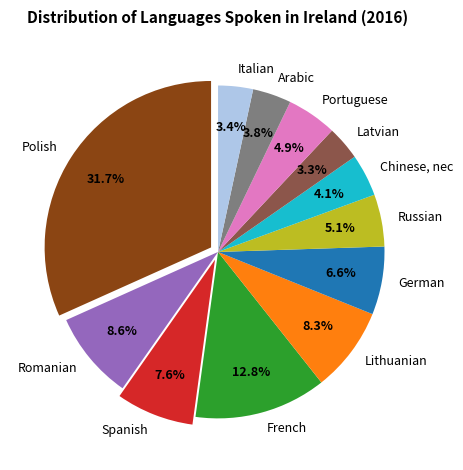

Count the number of slices in the pie.

12